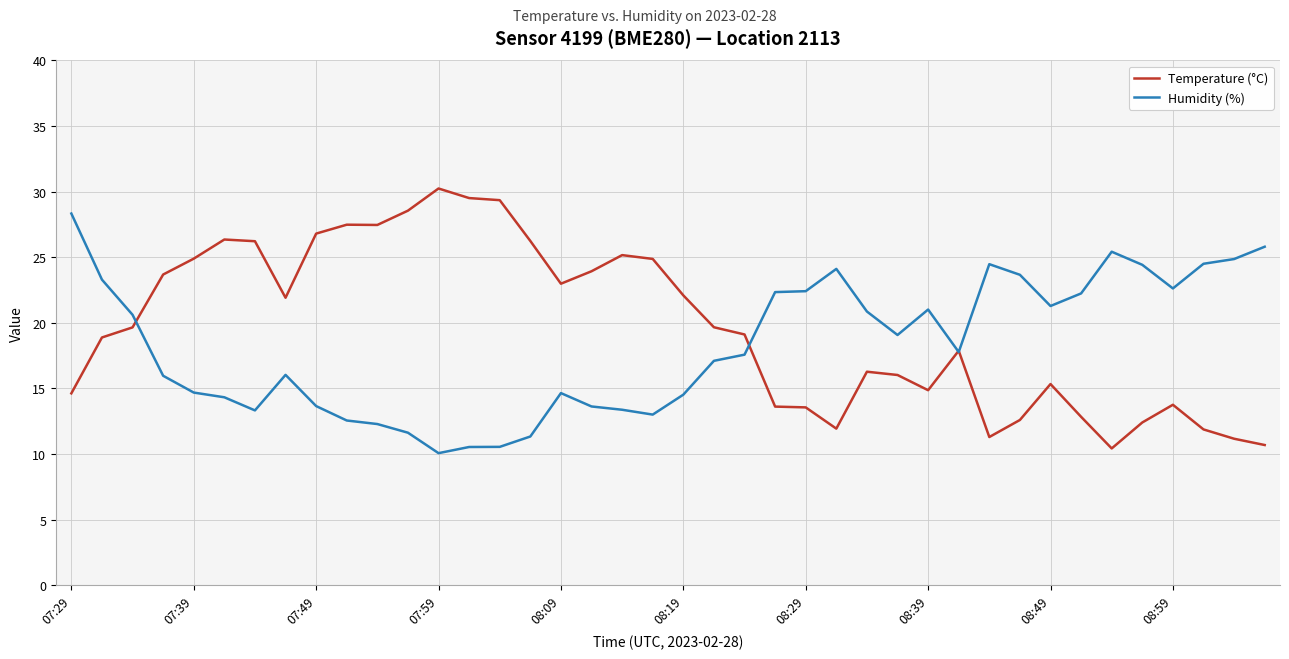

What is the maximum value for Temperature (°C)?

30.2